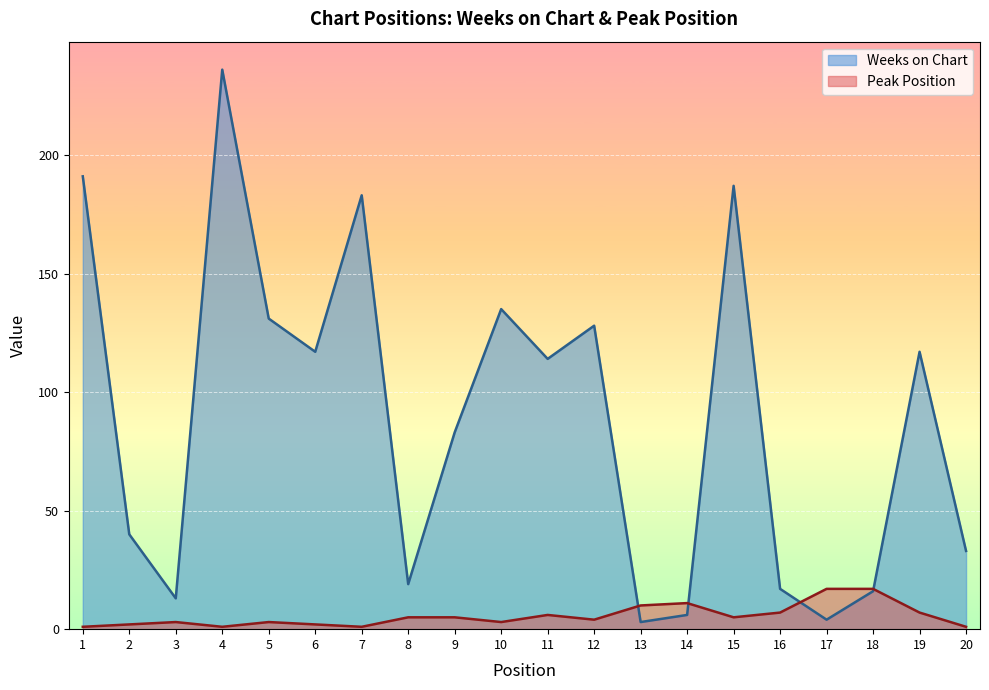

How many series are shown in this chart?

2